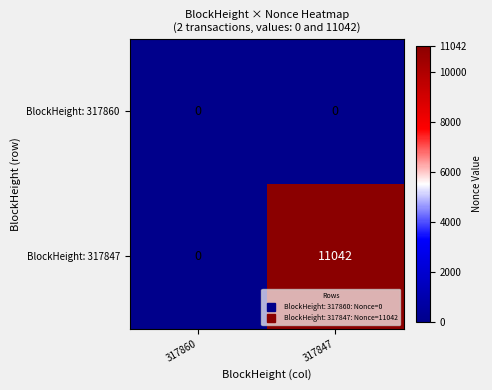

What is the highest value of the BlockHeight: 317847 series?

11042